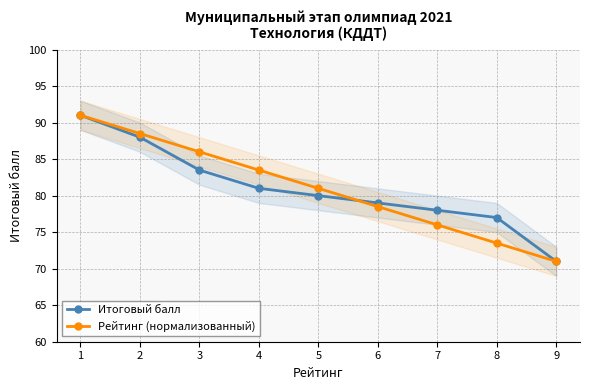

The value of Рейтинг (нормализованный) at 4 is 36.8. True or false?

False